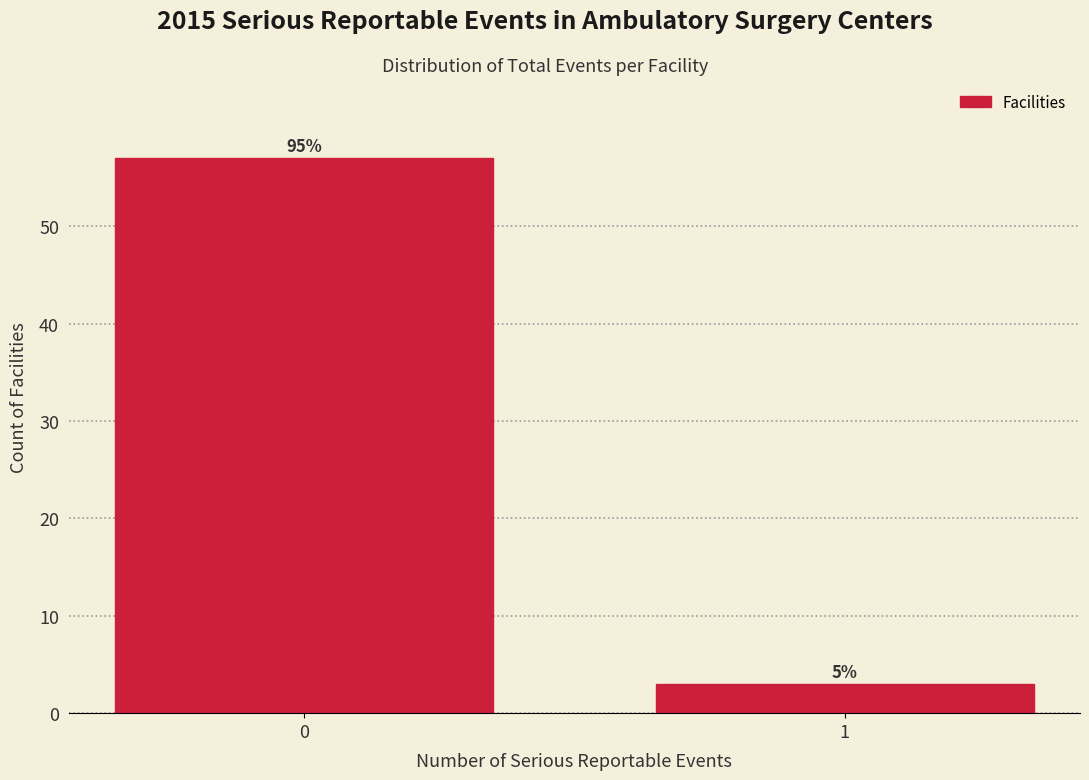

Does the chart contain any negative values?

No